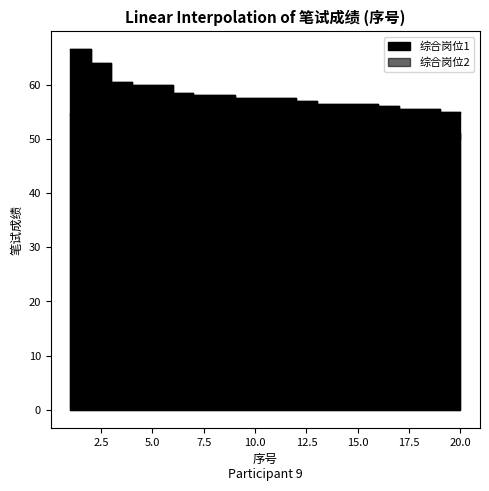

Which category has the lowest value across all series?

20